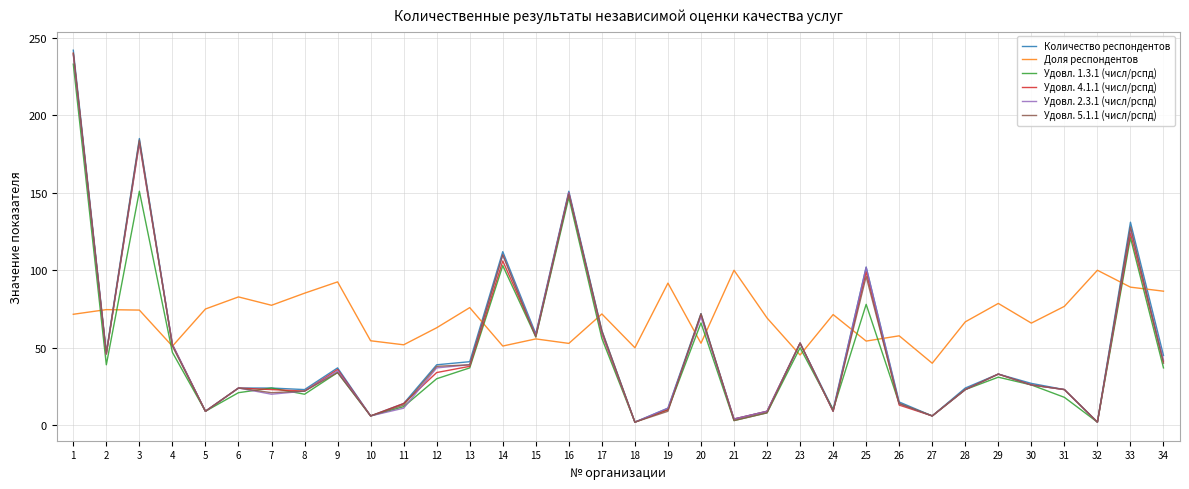

What is the difference between the highest and lowest values at 12?

32.9